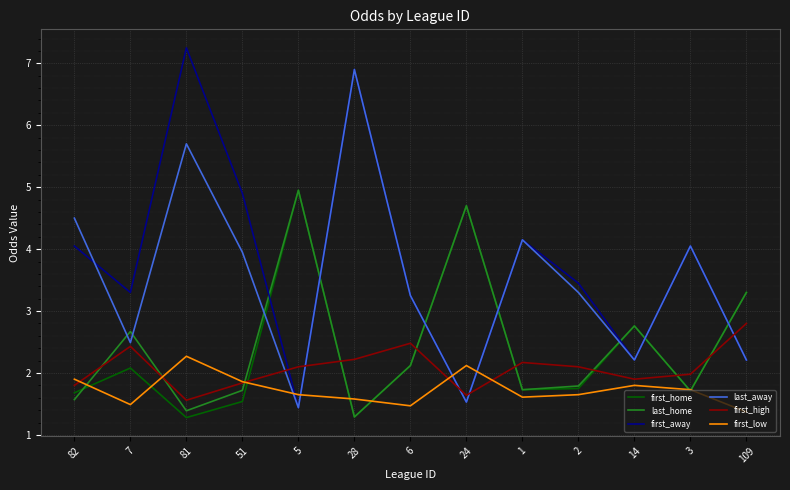

How many intersections are there between first_high and first_low?

5